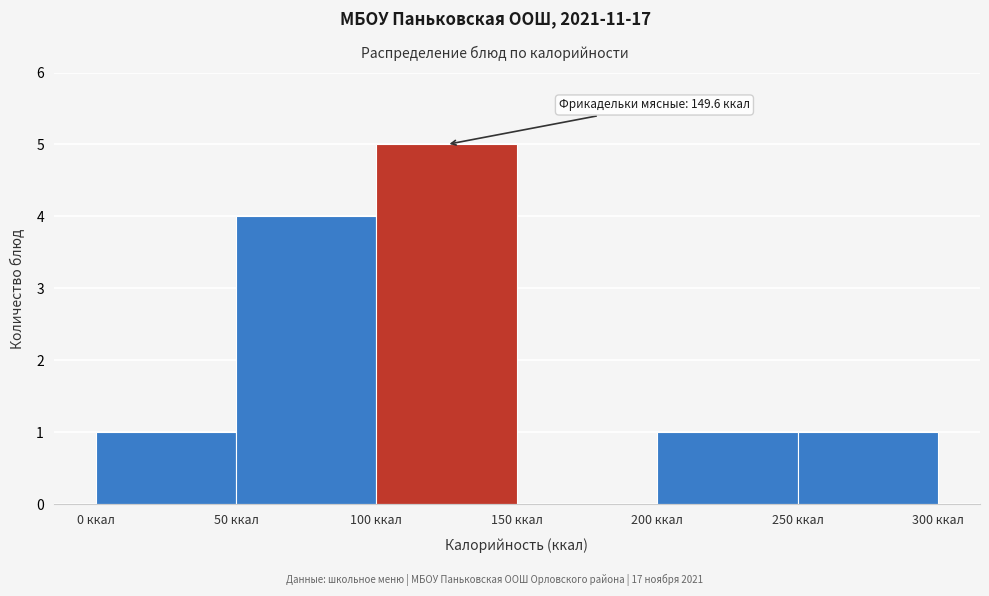

Which range on the x-axis has the tallest bar?

100 to 150